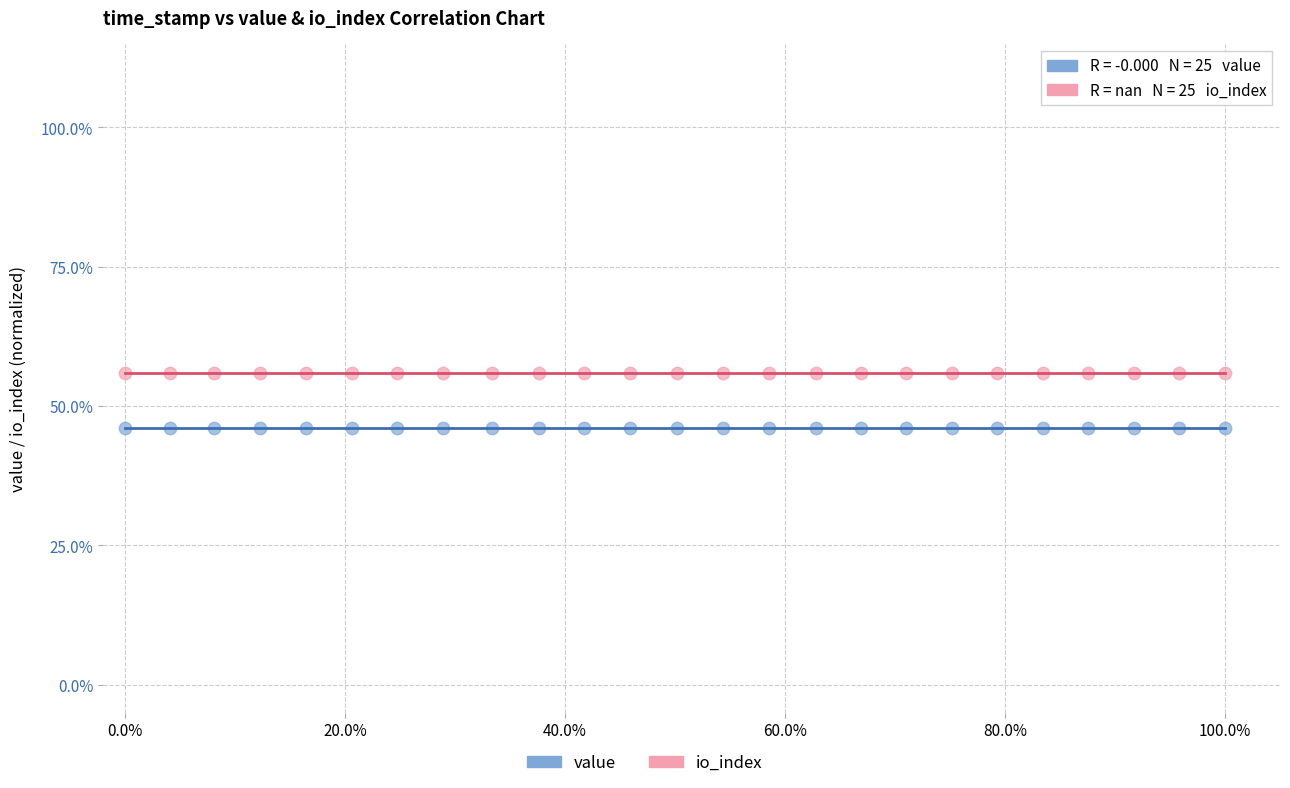

Which series reaches the minimum Y coordinate?

value